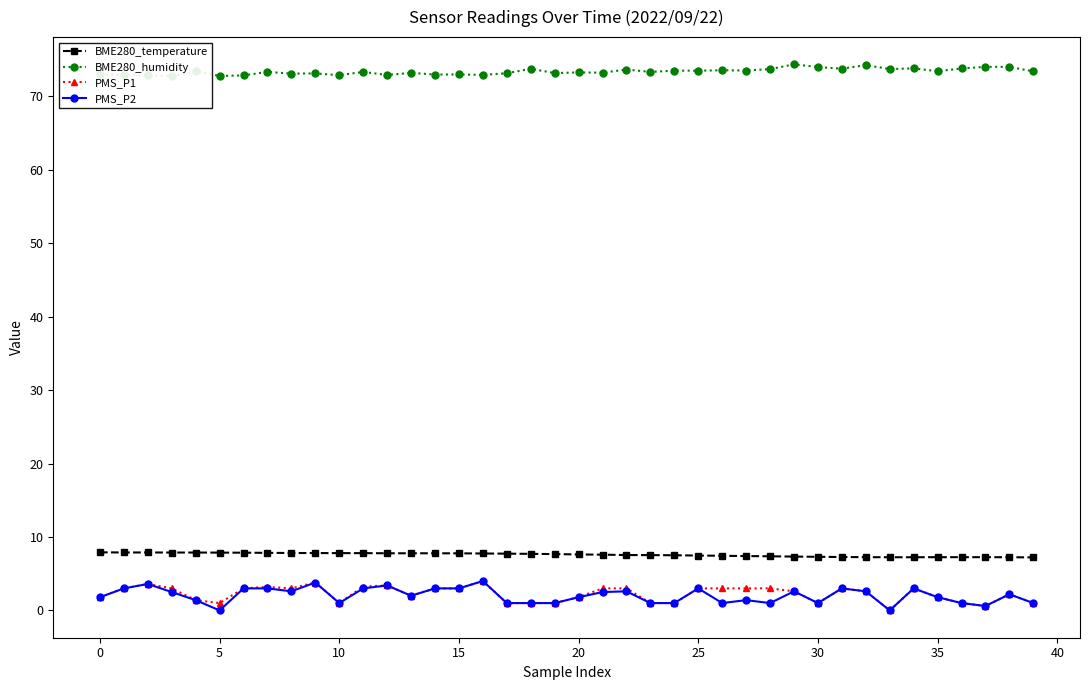

What is the label of the 19th point from the right?

21